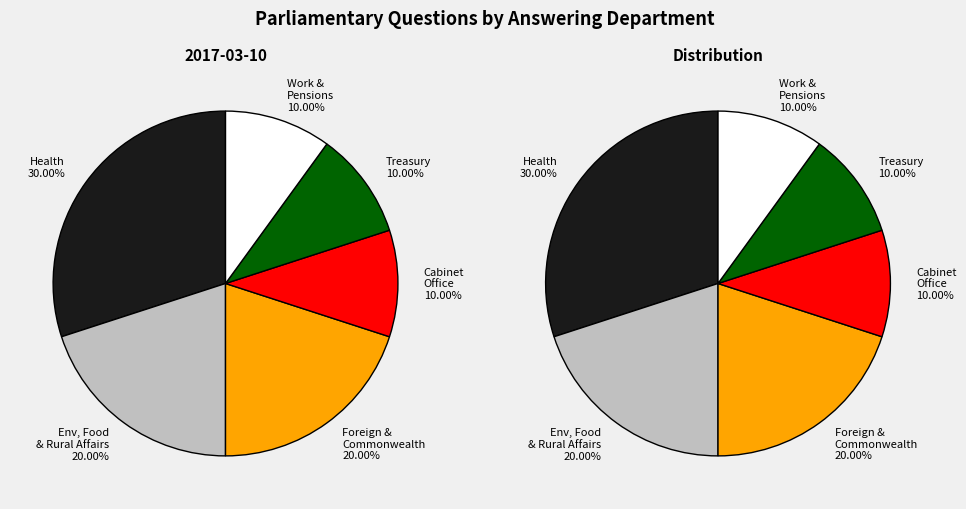

What percentage is the Foreign and Commonwealth Office slice, to the nearest percent?

20%